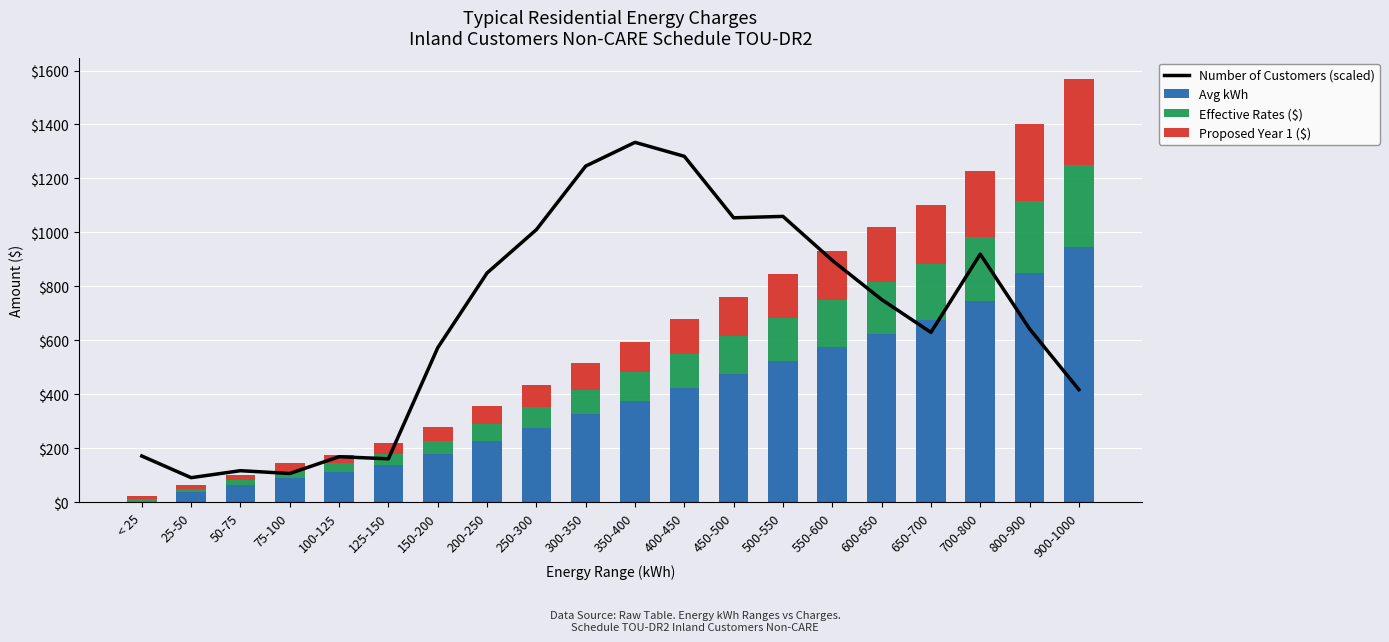

What is the difference between the second highest and minimum values in the Proposed Year 1 ($) series?

272.5